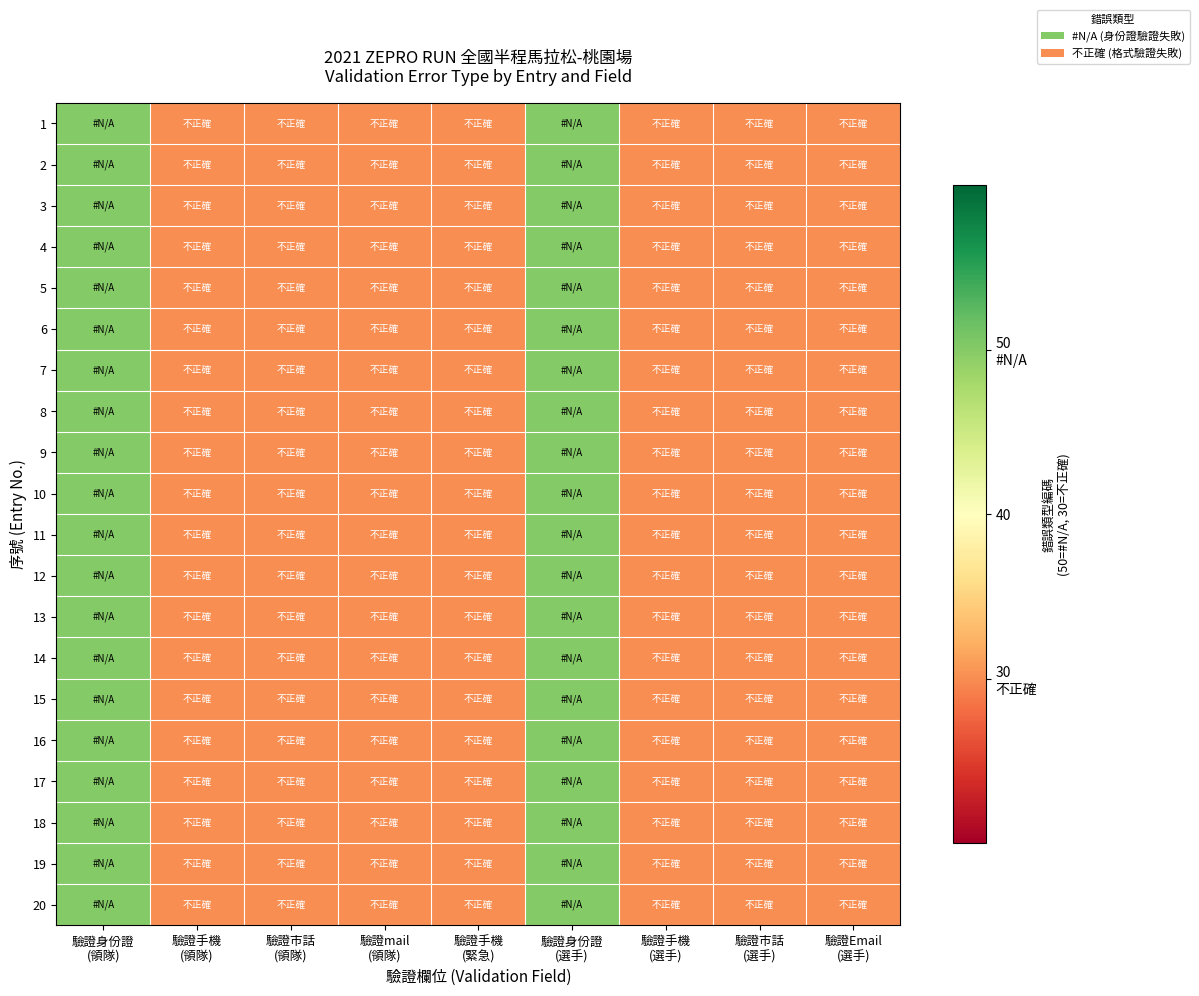

What is the smallest value displayed?

30